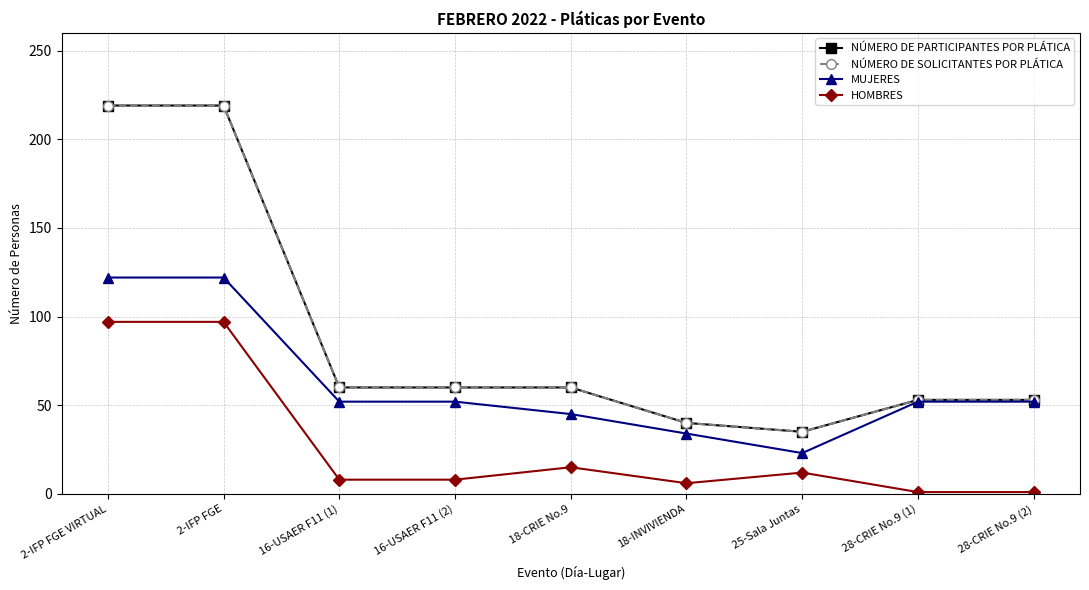

Is this an area chart (filled region under the line)?

No